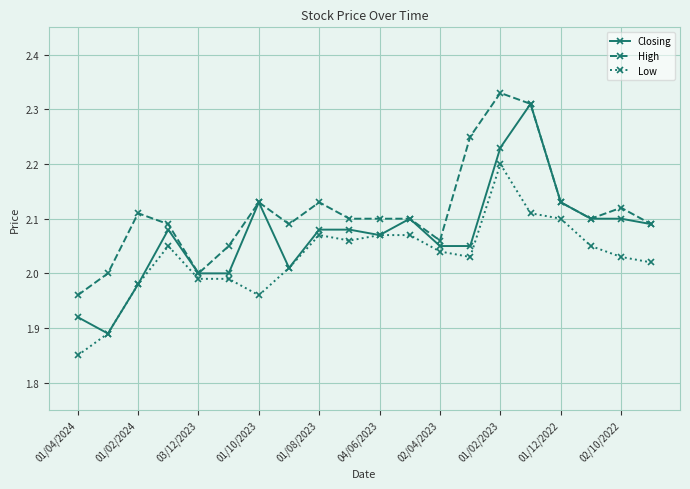

At how many categories does at least one series exceed 1?

20